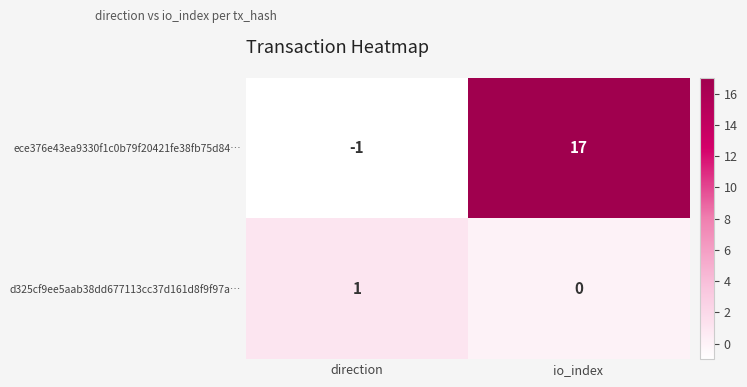

What is the greatest value displayed?

17